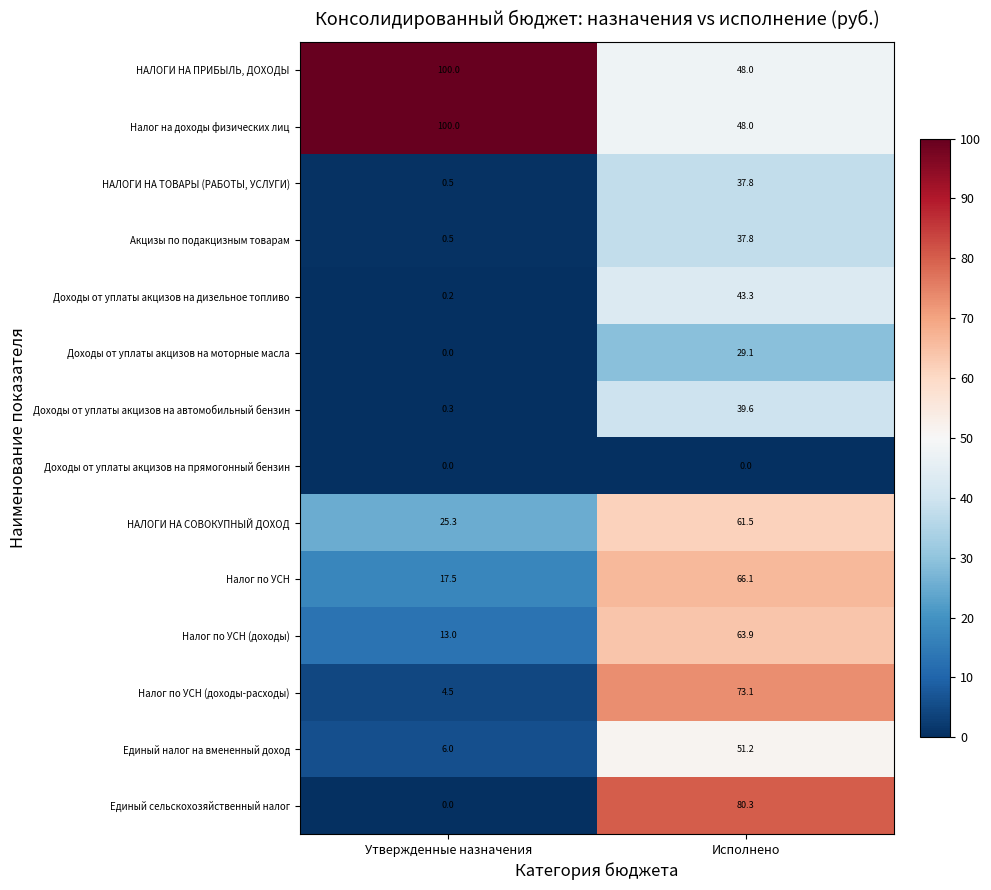

What is the difference between the maximum and minimum values in the Единый сельскохозяйственный налог series?

80.3